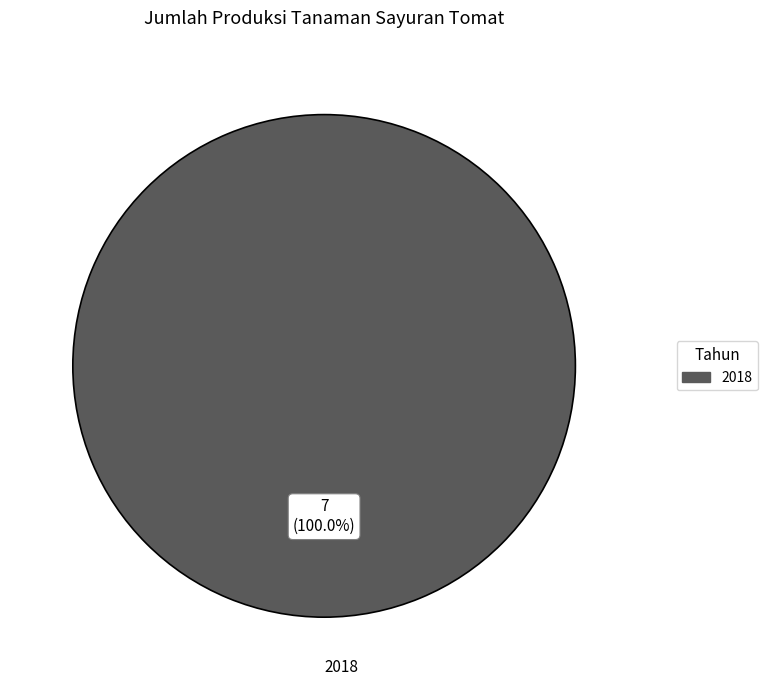

Which slice represents more than half of the pie?

2018